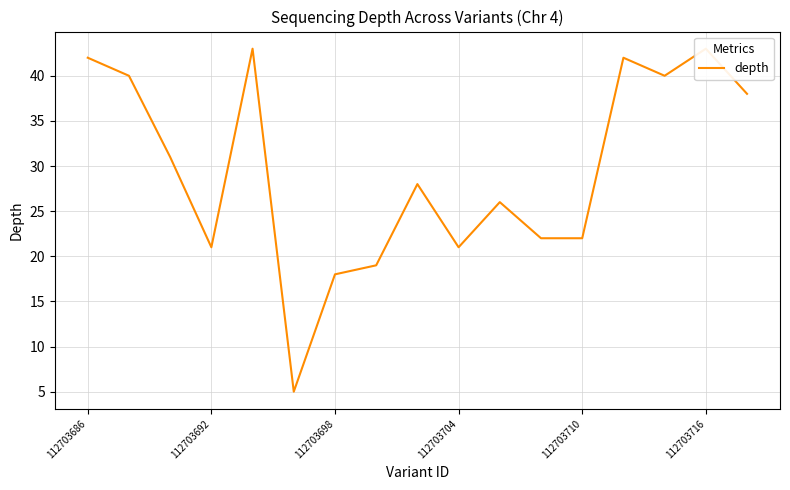

What is the value of the 10th point from the left?

21